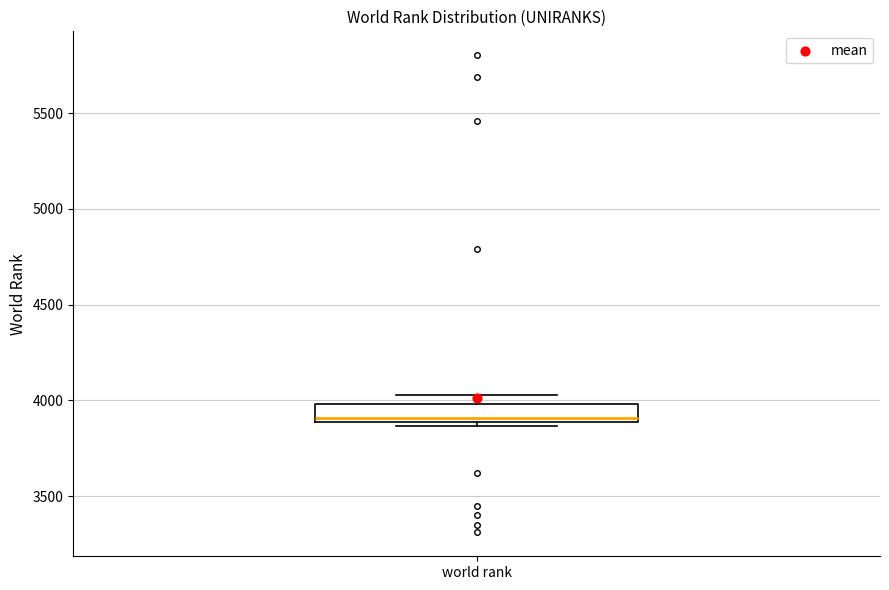

Transcribe this box plot: give where the median line is, the range the box spans, and where the two whiskers end, as read against the y-axis. The values are not printed on the chart, so give them approximately, as read against the axis.

median 3900 (just above the box's lower edge), box 3900 to 4000, whiskers 3850 to 4050